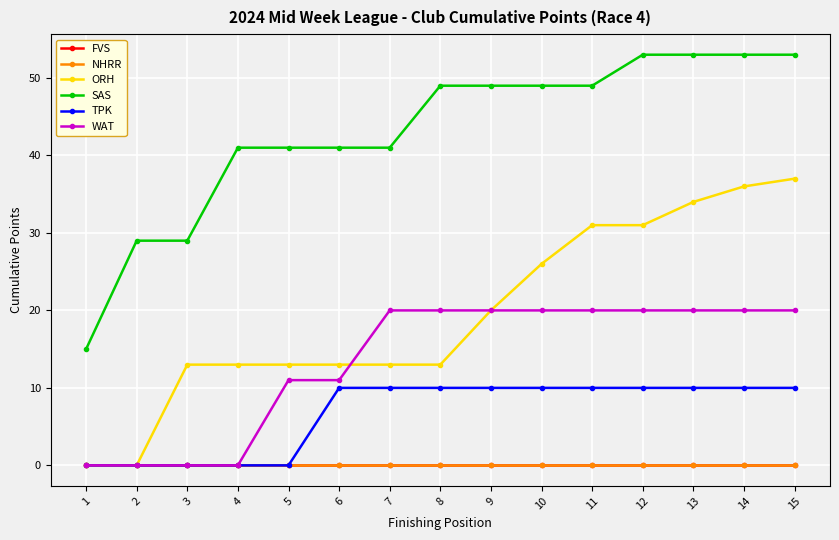

Between 7 and 12, which series saw the biggest shift?

ORH